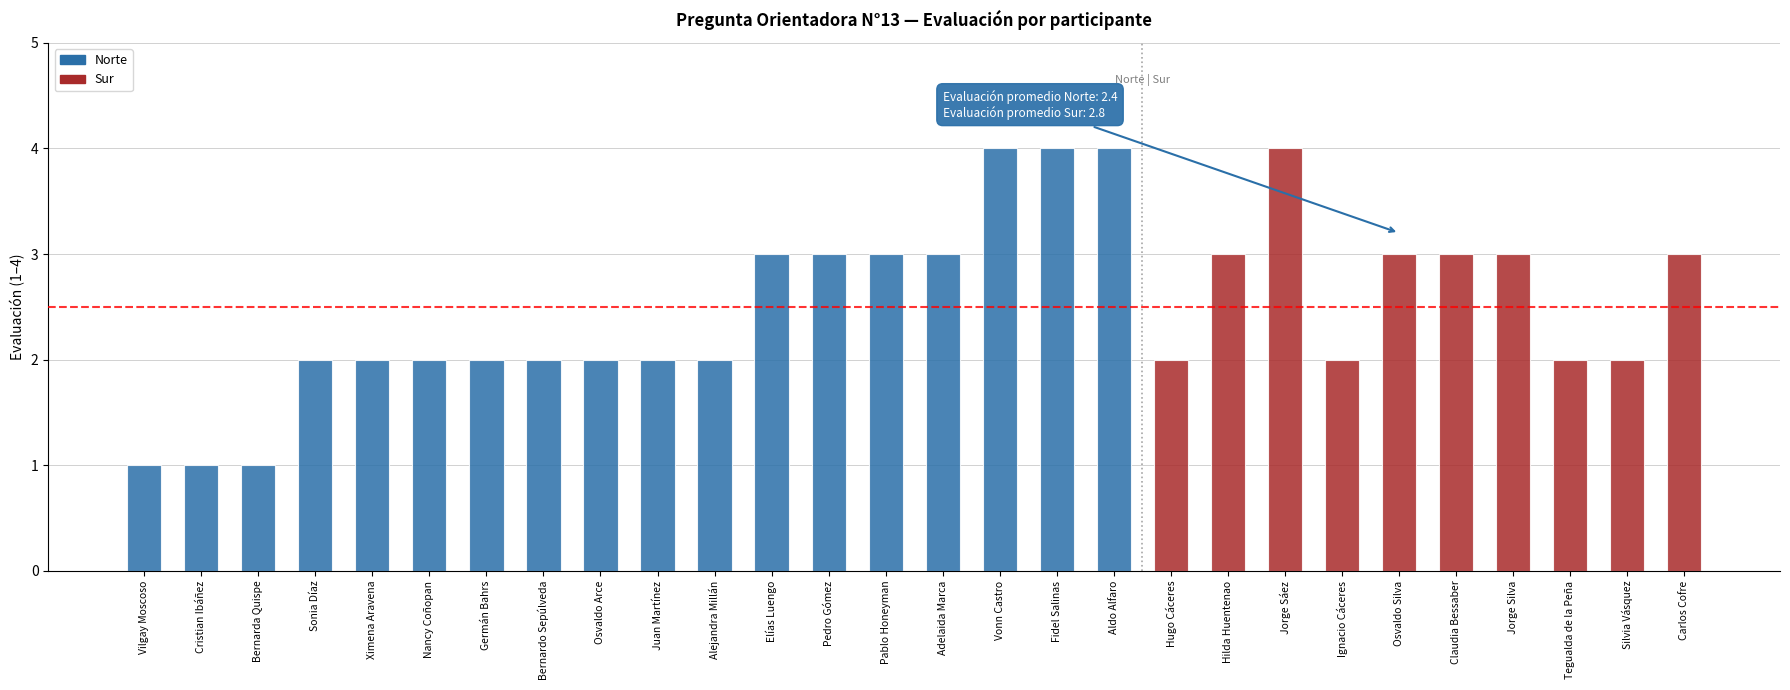

Does the chart contain any negative values?

No